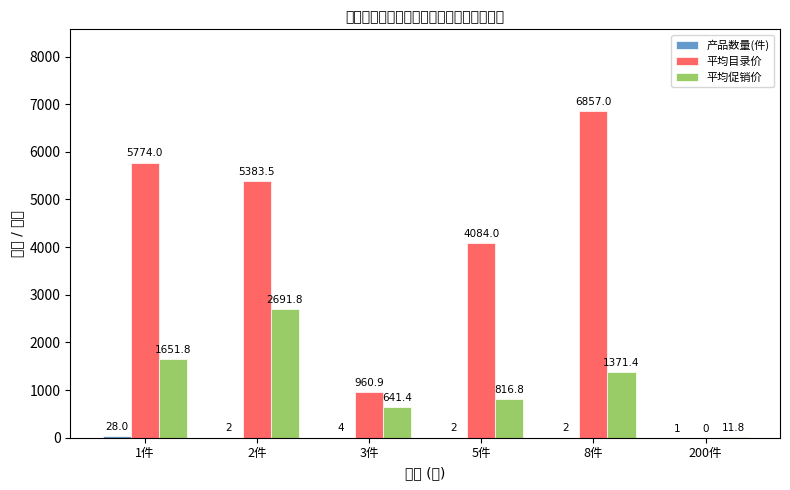

Which has a higher value, 3件 or 200件?

3件